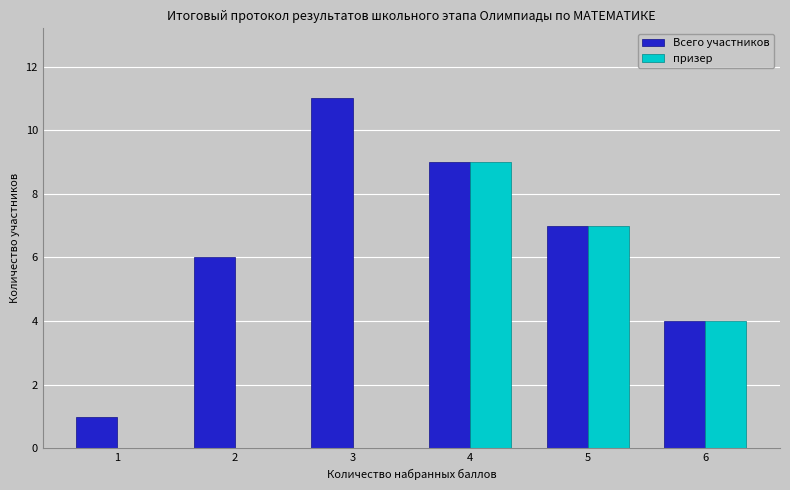

Reading right to left, list all the values displayed in this chart.

Всего участников: 4	7	9	11	6	1
призер: 4	7	9	0	0	0